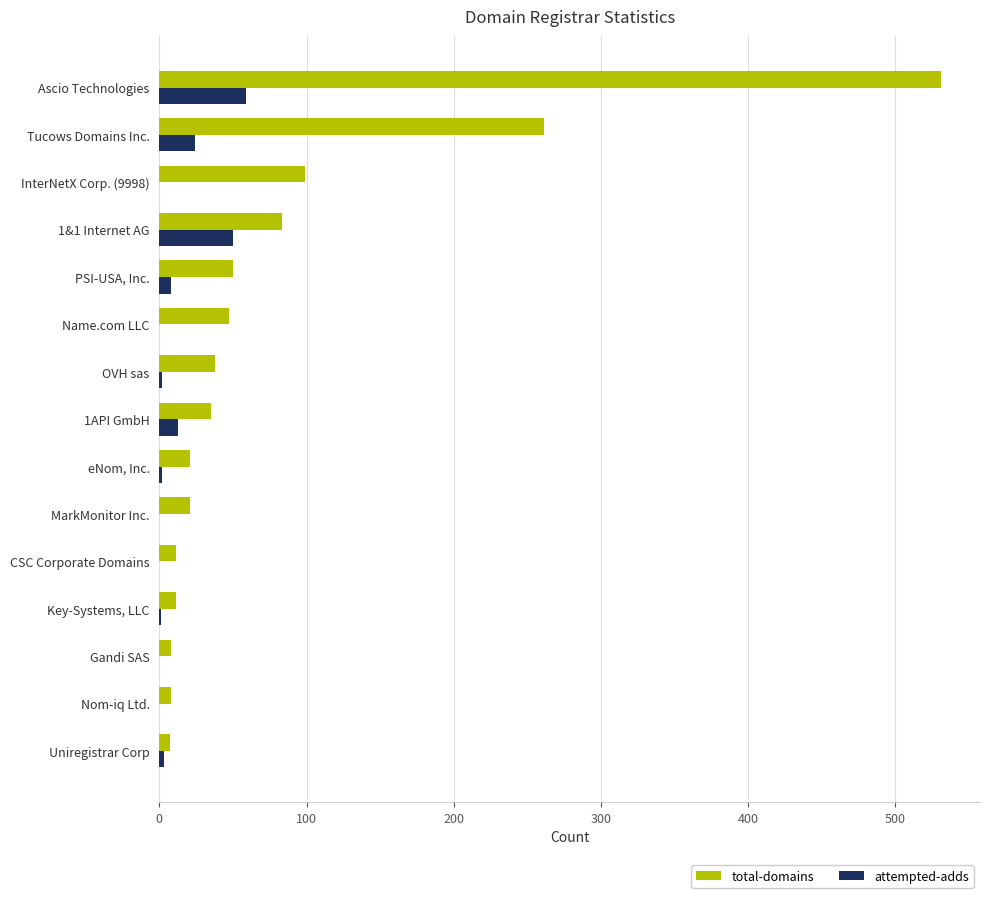

What is the sum of all attempted-adds values?

162